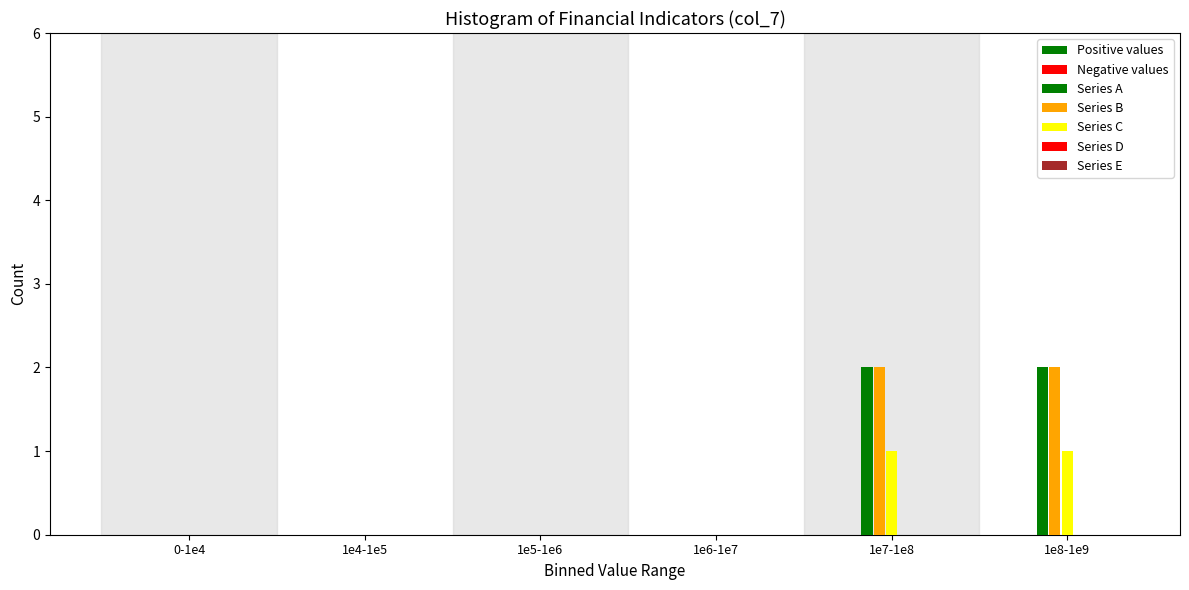

Does the chart contain stacked bars?

No